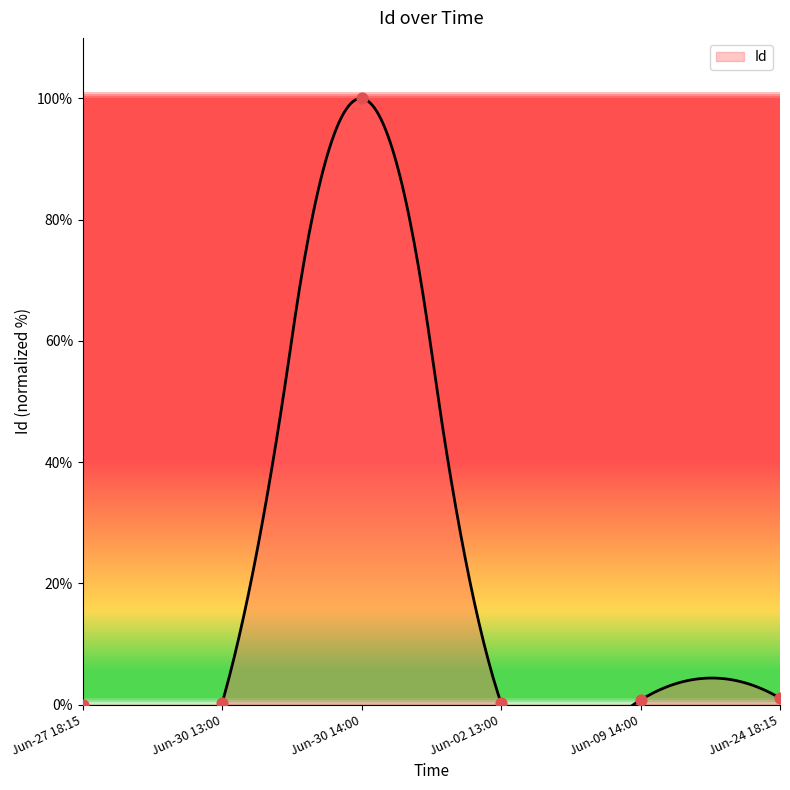

Which has a higher value, Jun-24 18:15 or Jun-30 14:00?

Jun-30 14:00